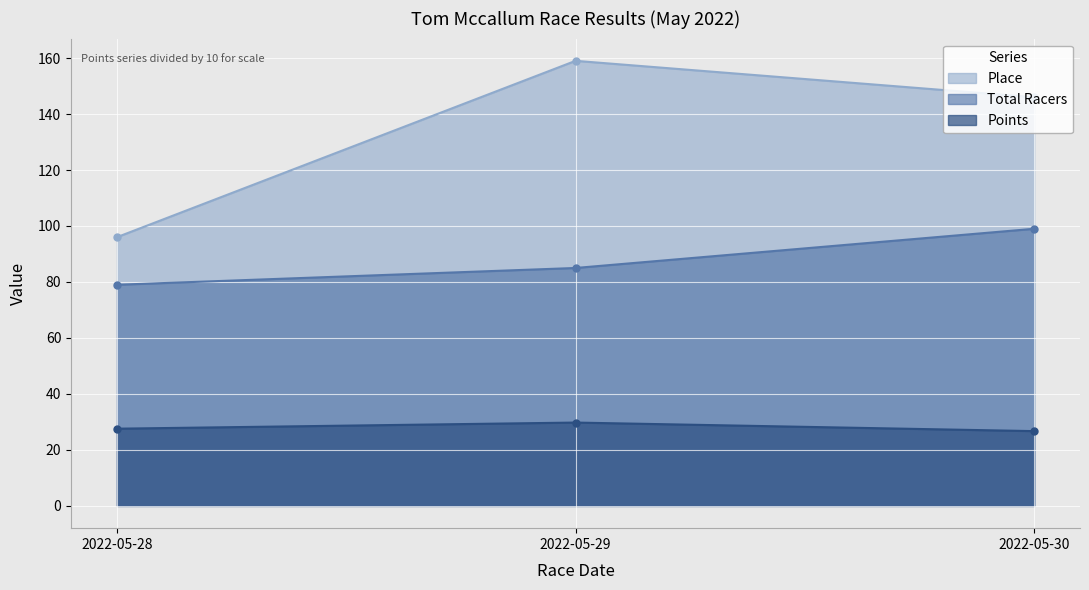

What value does the Place series have at 2022-05-29?

159.0